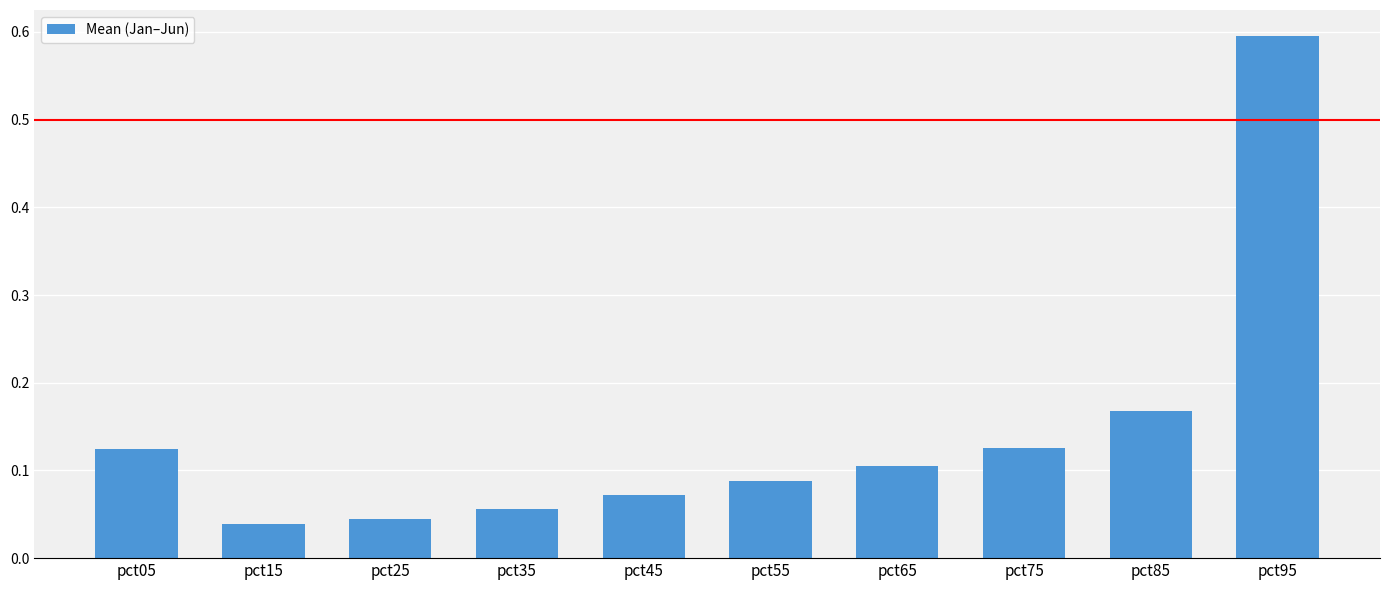

The value at pct05 is 0.2. True or false?

False